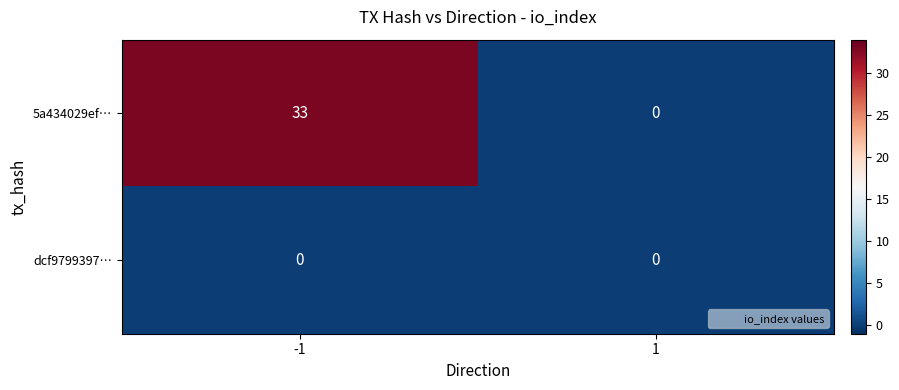

What is the difference between the 5a434029ef… values at 1 and -1?

33